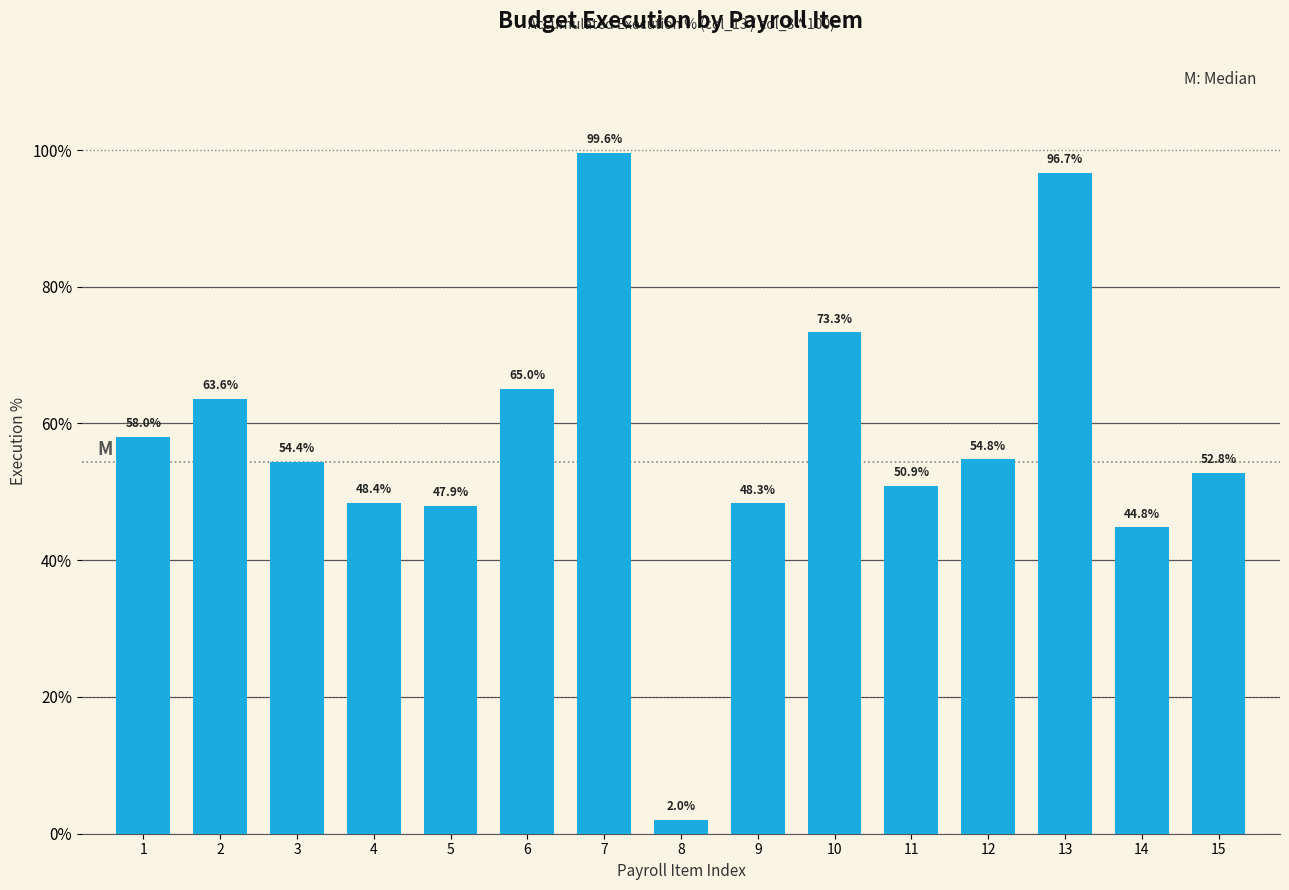

What is the average value?

57.4